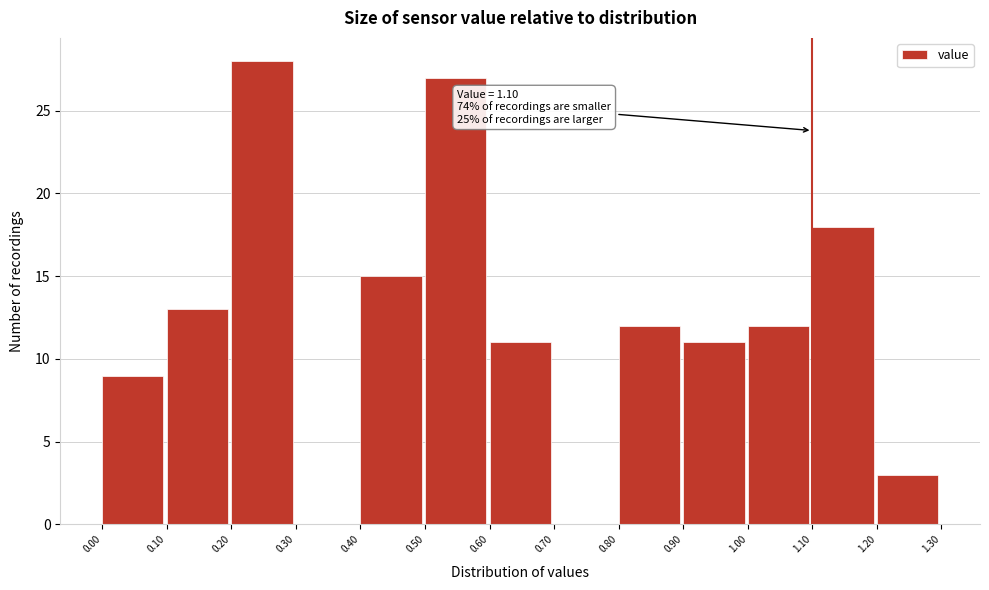

Which range on the x-axis has the tallest bar?

0.20 to 0.30